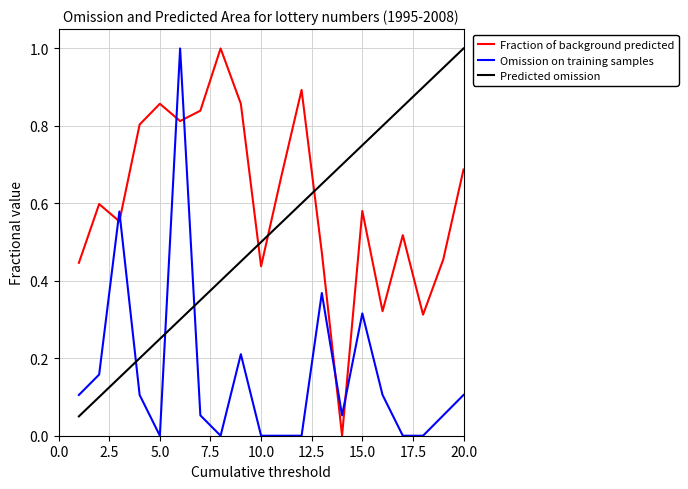

List the series in order of their overall mean, highest first.

Fraction of background predicted, Predicted omission, Omission on training samples